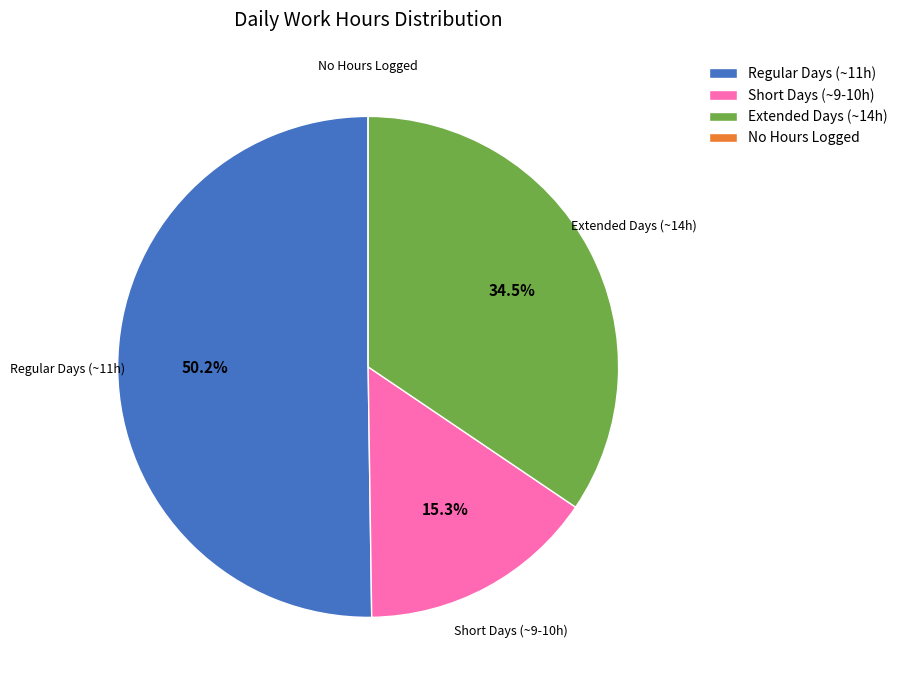

Which category has the biggest portion of the pie?

Regular Days (~11h)